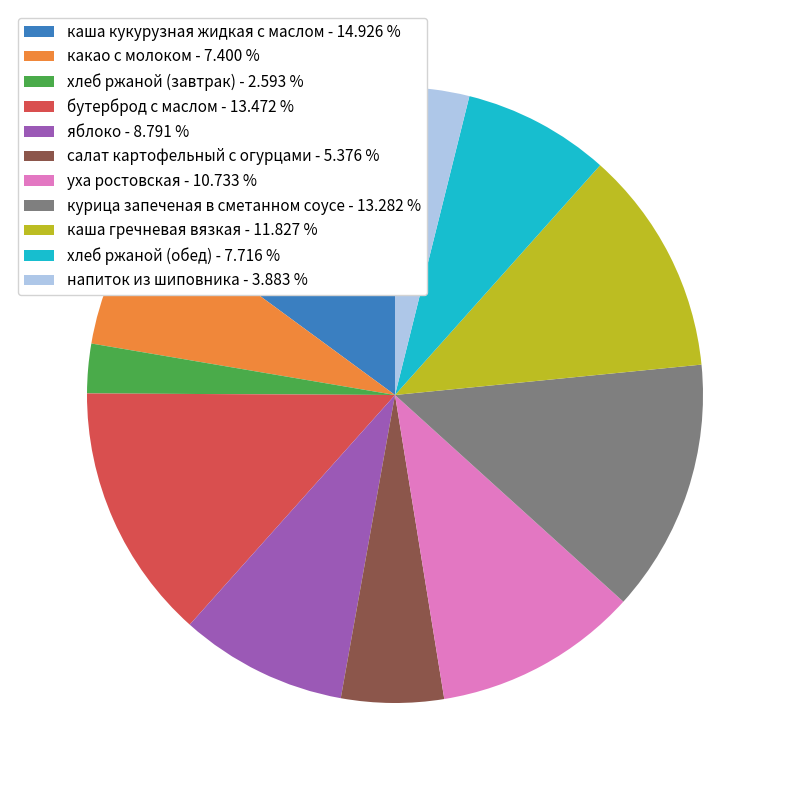

How many segments does this pie chart have?

11